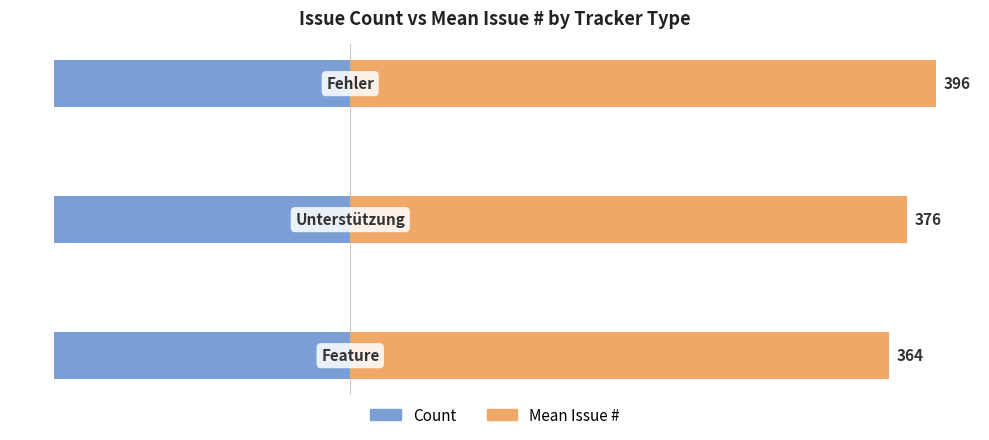

The Mean Issue # series shows 6.3 at 1. True or false?

False